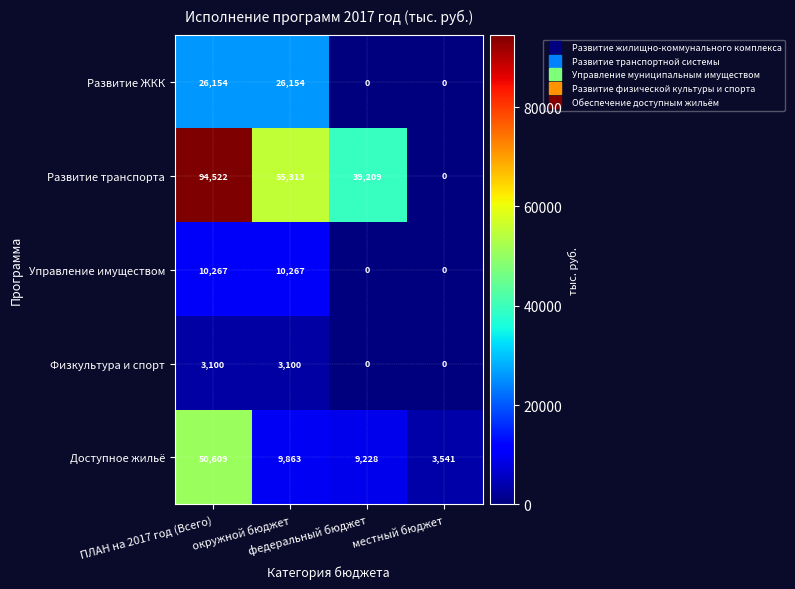

How many Управление имуществом values are between 0 and 10267?

4